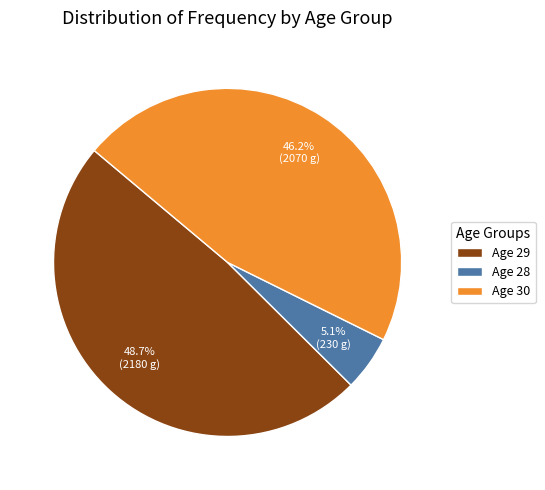

Do Age 29 and Age 30 together represent more than half of the pie?

Yes